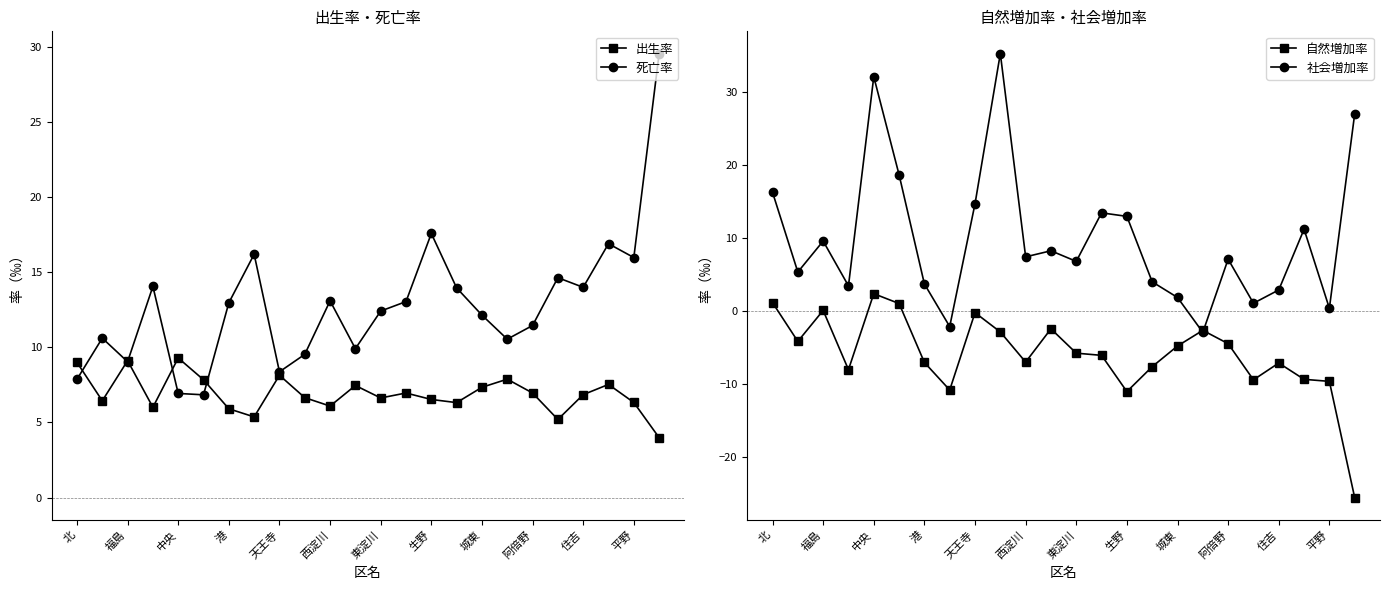

How many interior local valleys does the 出生率 series have?

7